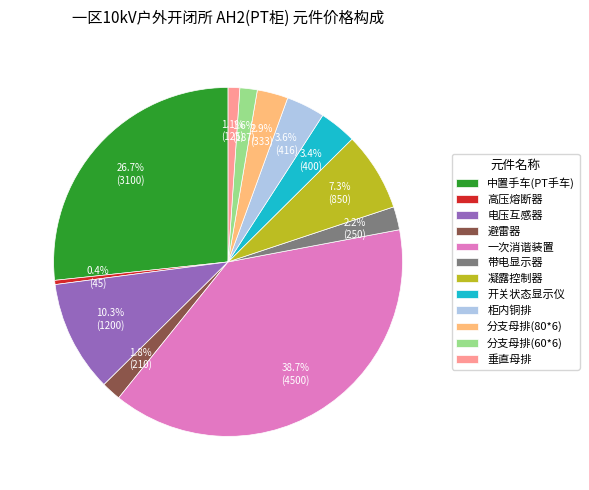

Count the number of slices in the pie.

12